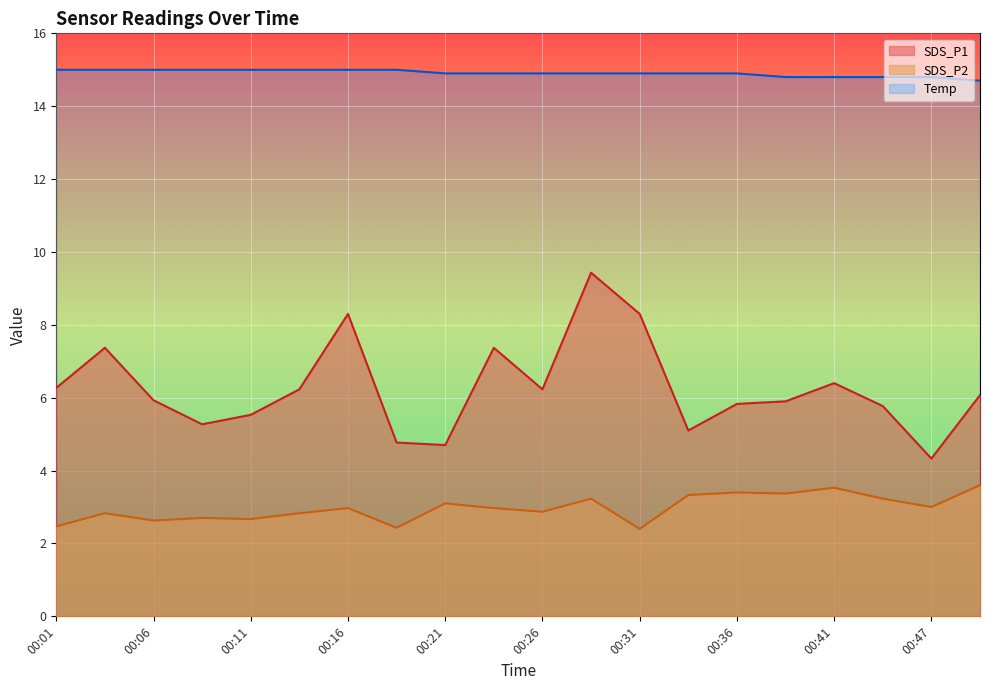

Which category has the lowest value in the SDS_P2 series?

00:31